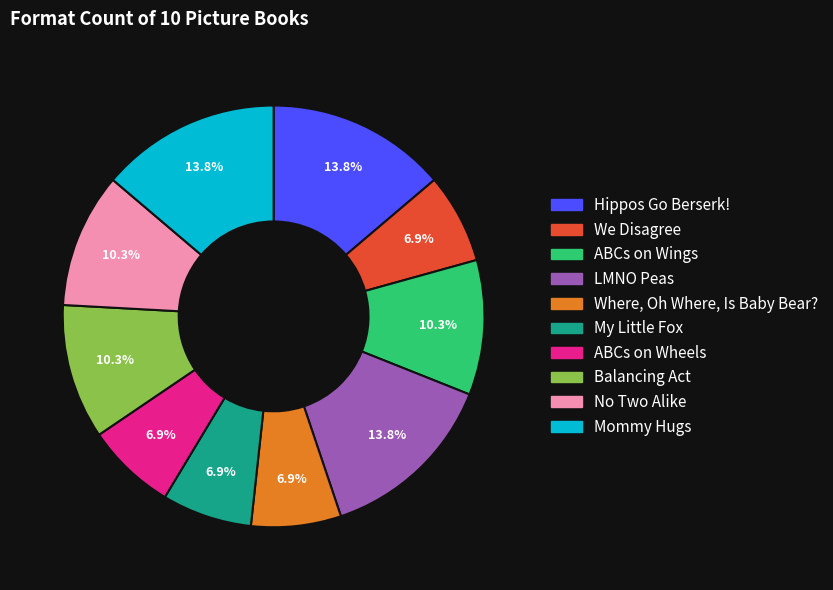

Between ABCs on Wings and Where, Oh Where, Is Baby Bear?, which is larger?

ABCs on Wings